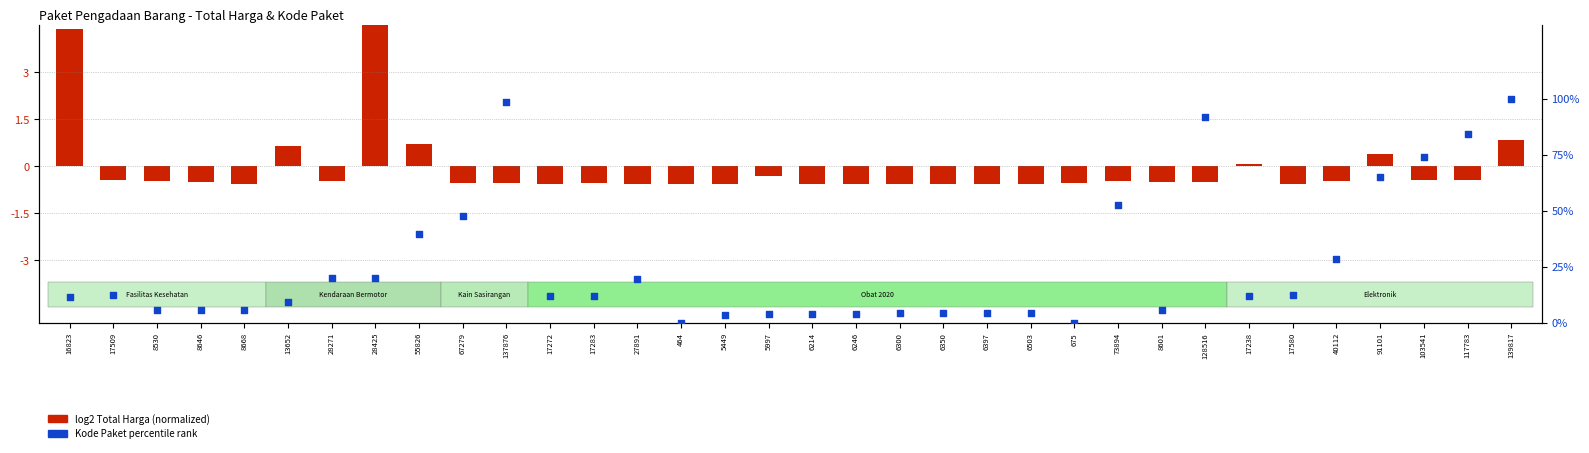

At which category is the sum across all series the highest?

139817